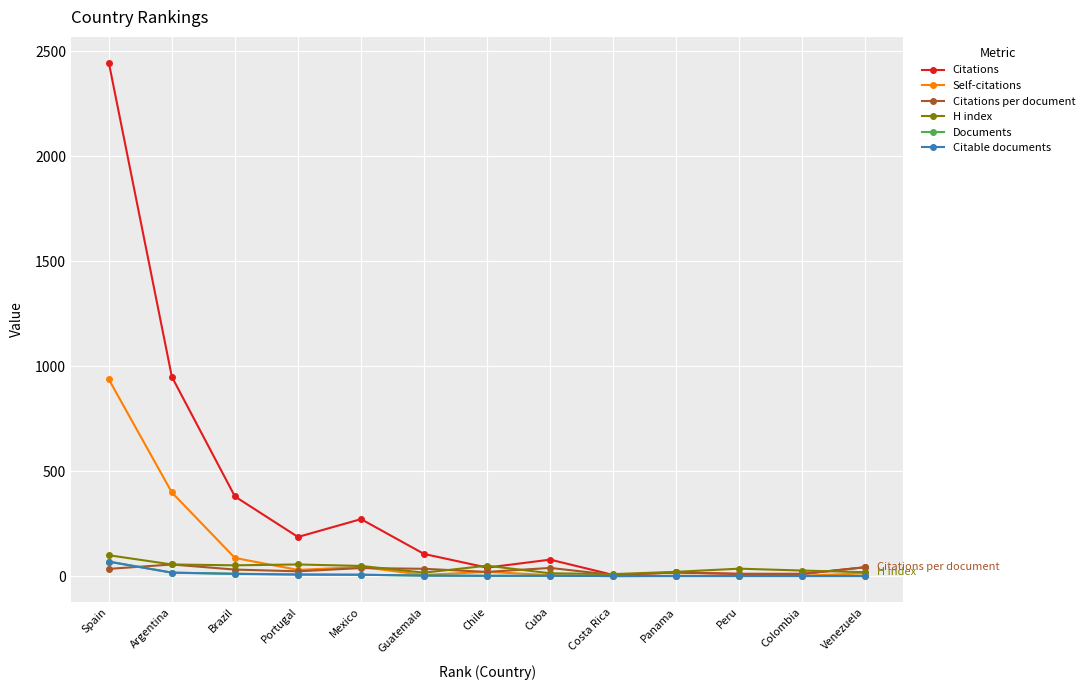

What is the difference between the second highest and minimum values in the Citations per document series?

37.0